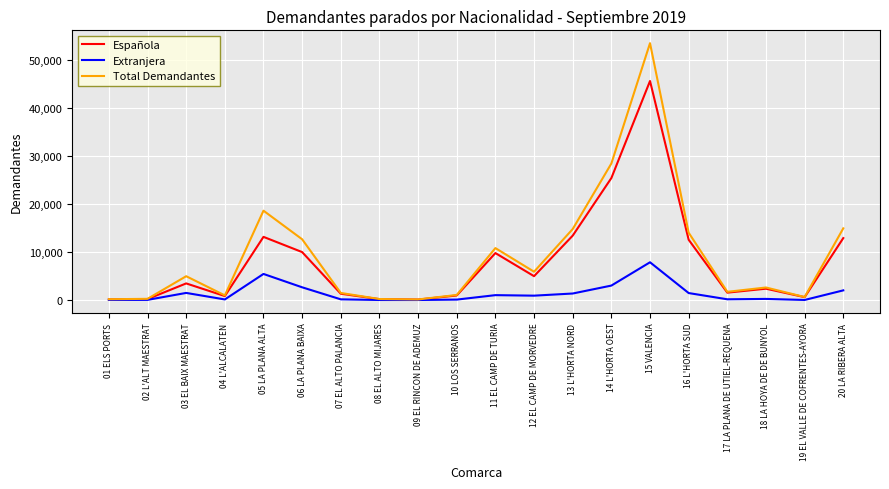

In Extranjera, how many points are higher than both neighbors (excluding endpoints)?

5